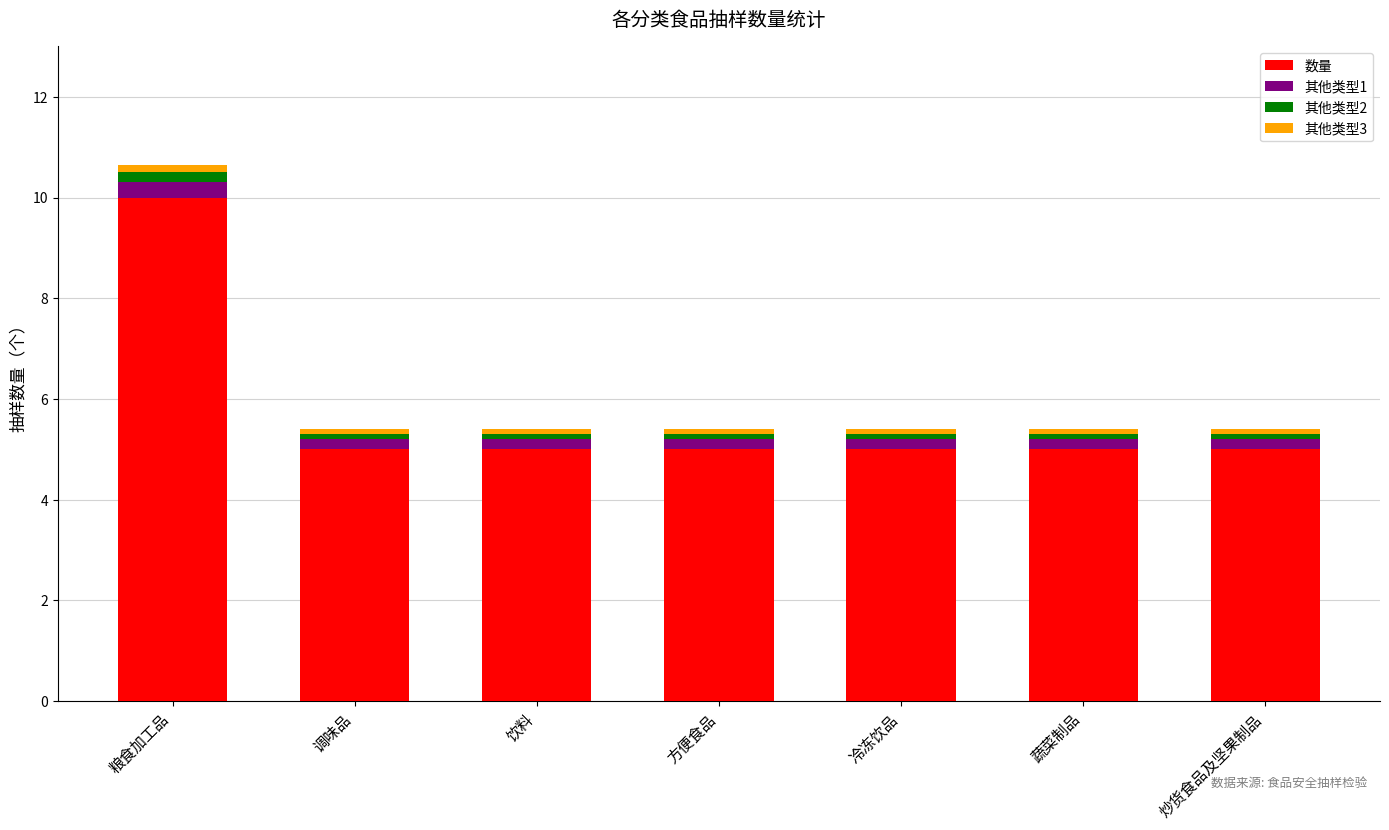

What are all the series names shown in the legend?

数量, 其他类型1, 其他类型2, 其他类型3